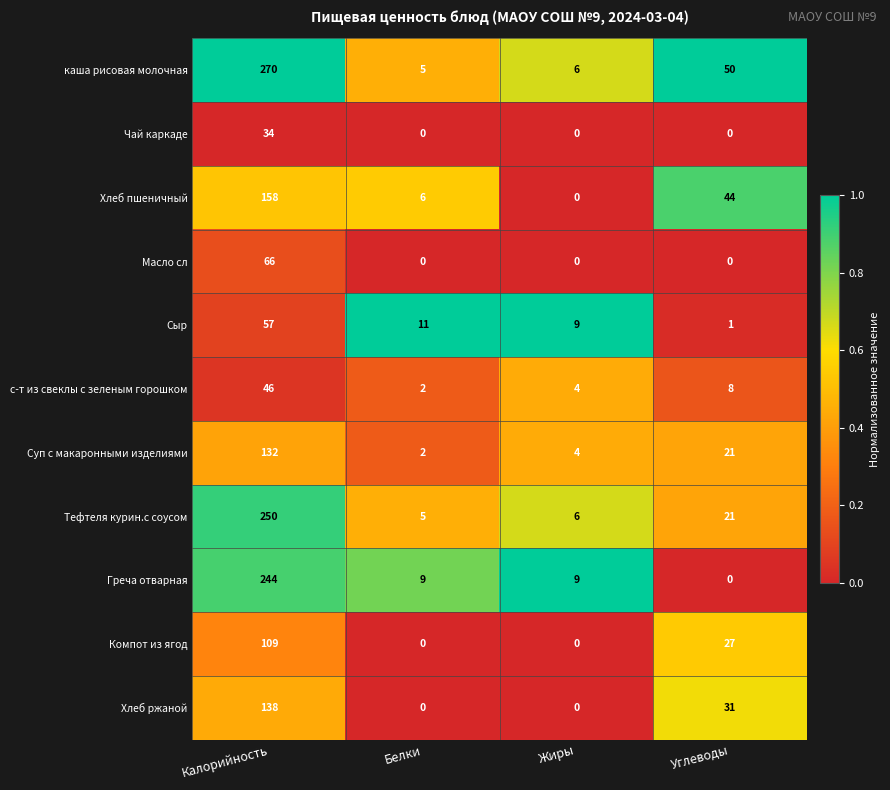

The Сыр series shows 15 at Белки. True or false?

False